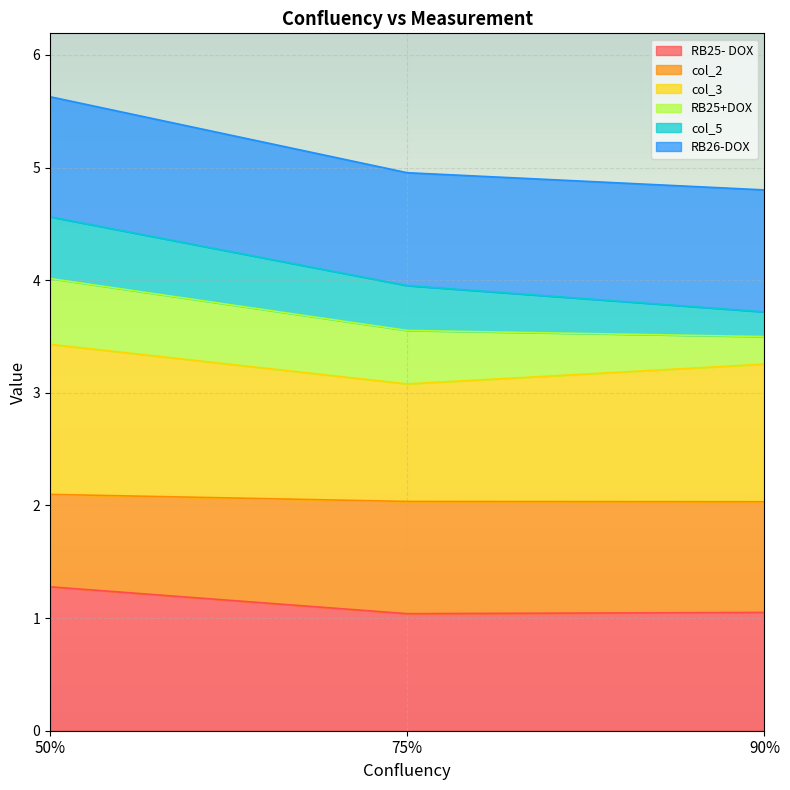

Rank the categories by RB25- DOX value from highest to lowest.

50%, 90%, 75%